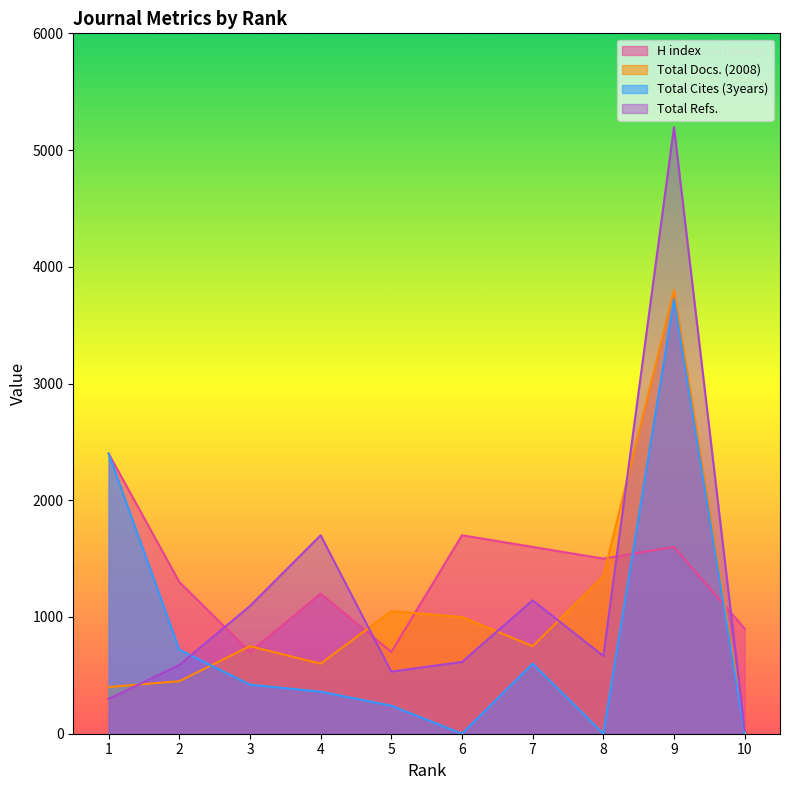

Rank the series at 8 from lowest to highest value.

Total Cites (3years), Total Refs., Total Docs. (2008), H index